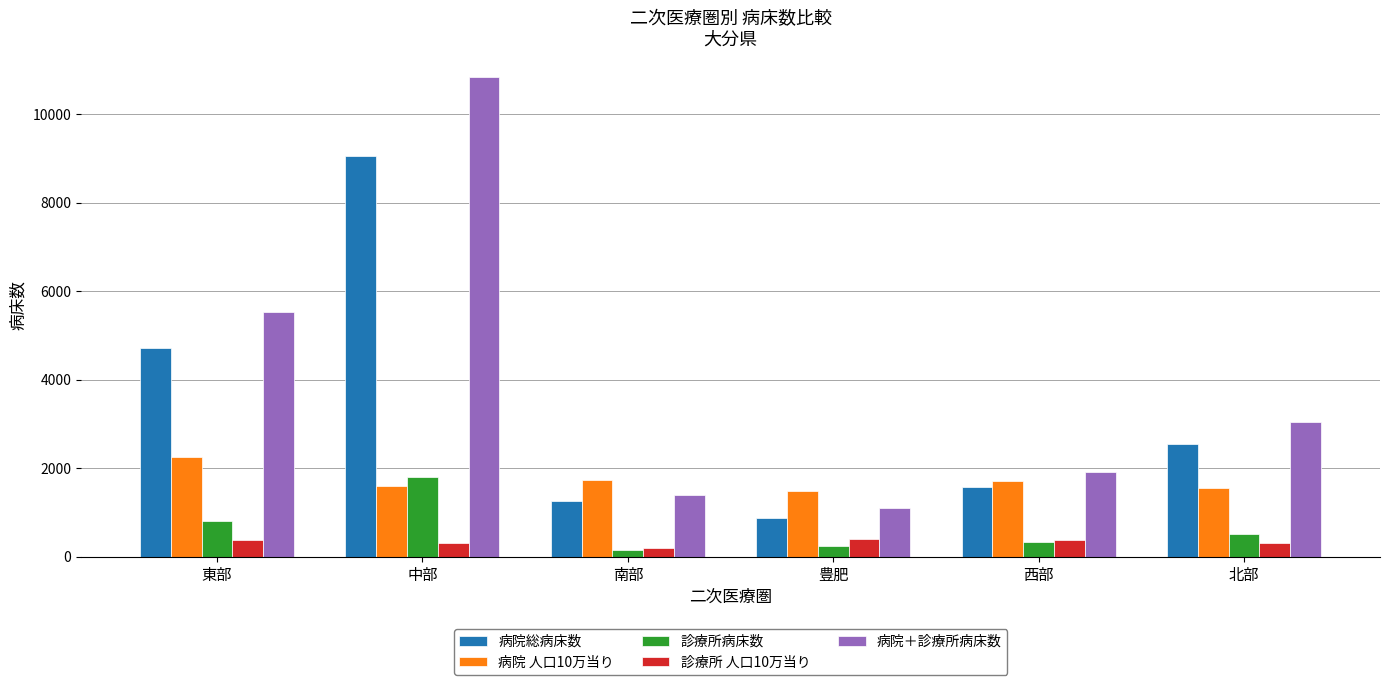

How many bars are there in each group?

5